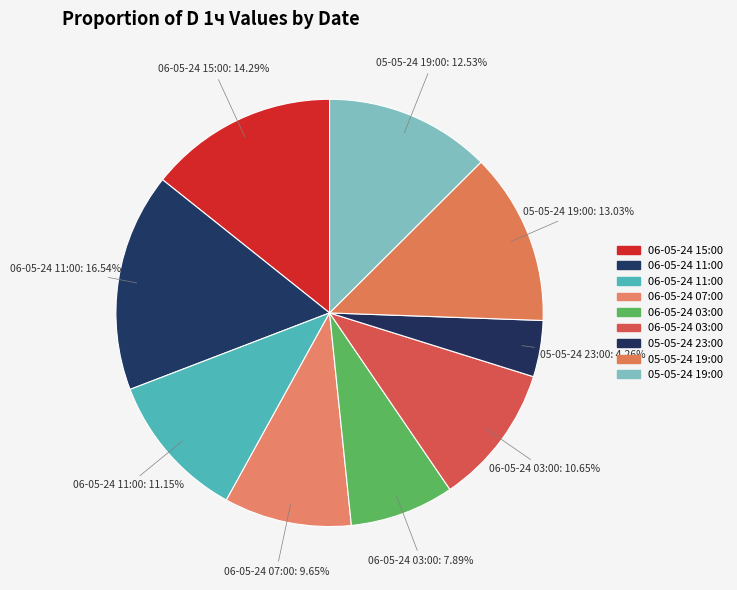

To the nearest percent, what is the difference between the largest and smallest slice percentages?

12%